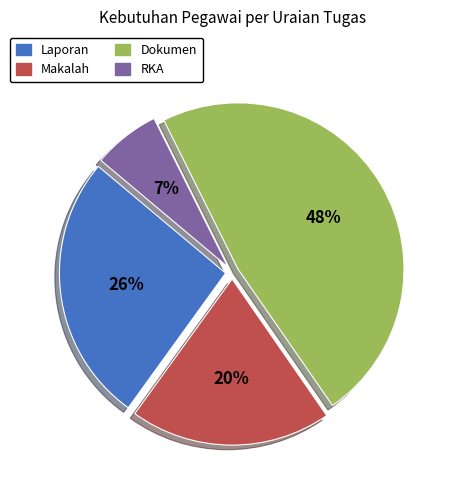

To the nearest percent, what is the average slice percentage?

25%